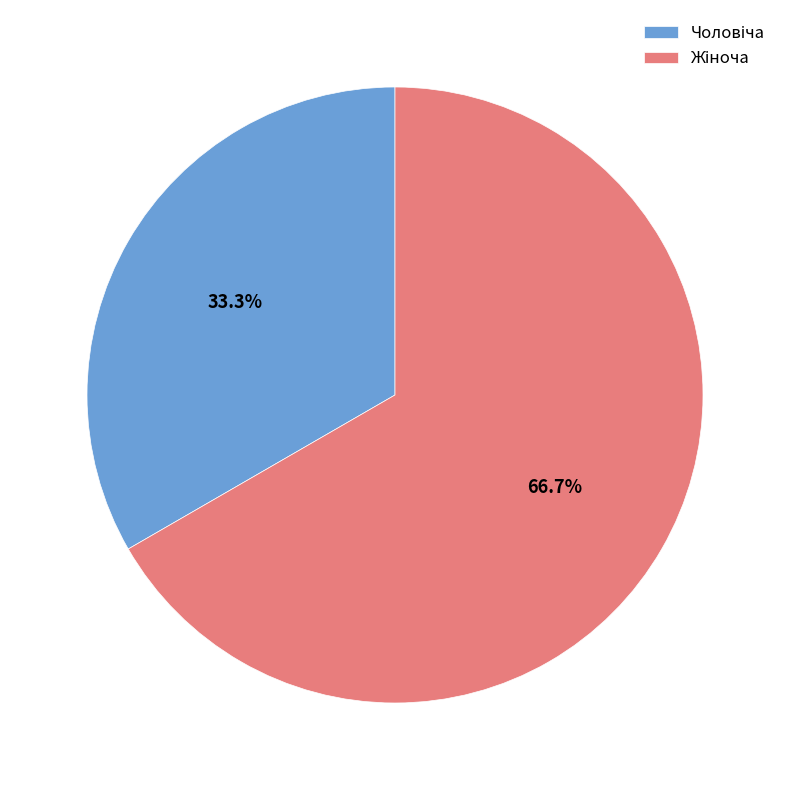

Is there a majority slice in this chart?

Yes